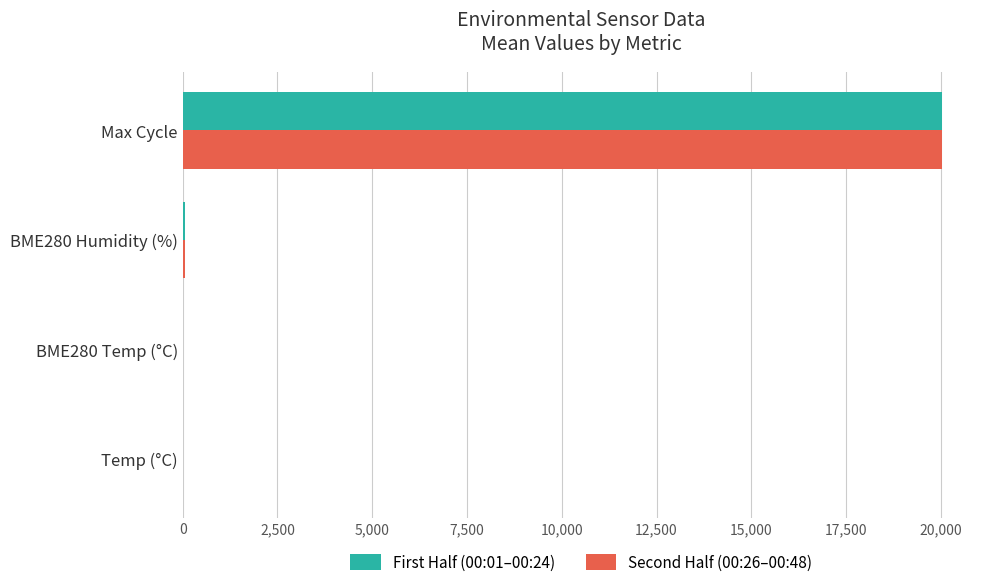

What is the greatest value displayed?

20032.0